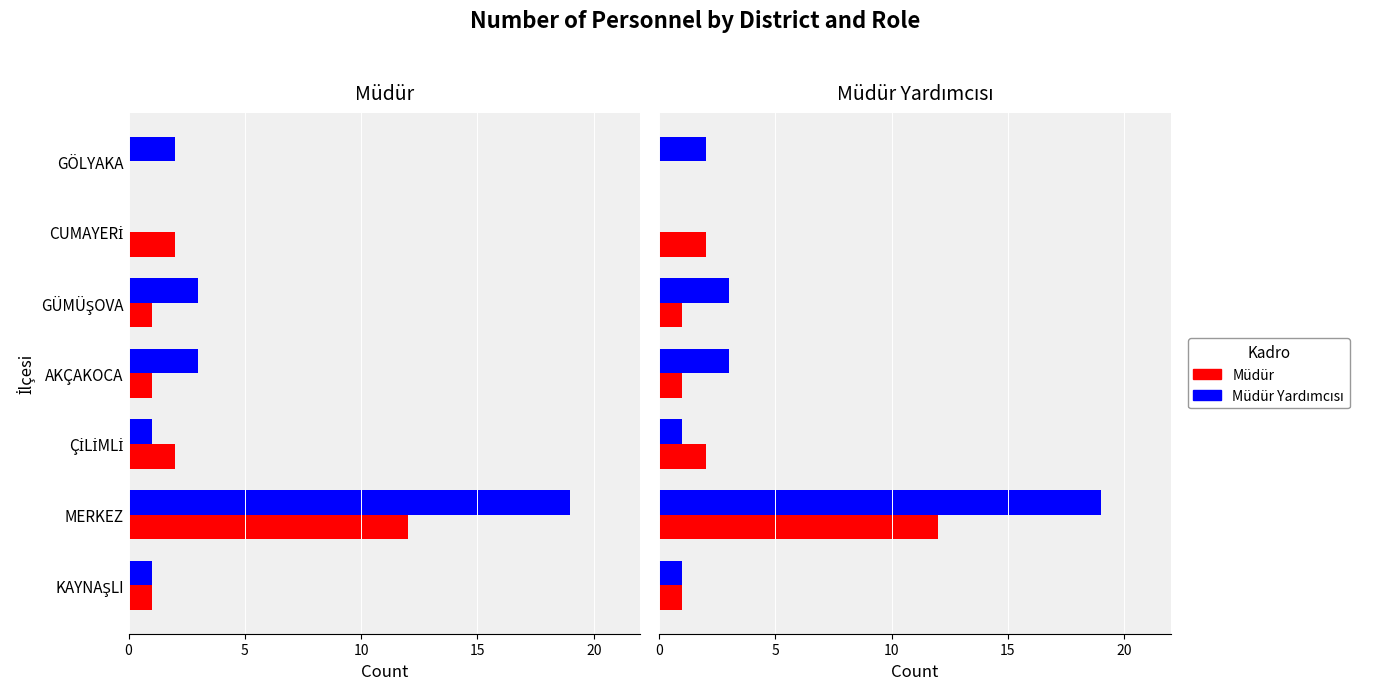

What are all the series names shown in the legend?

Müdür, Müdür Yardımcısı